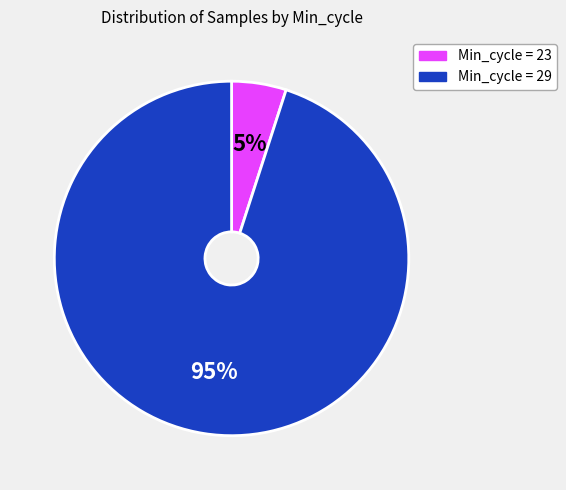

Is there any slice that represents more than half of the pie?

Yes